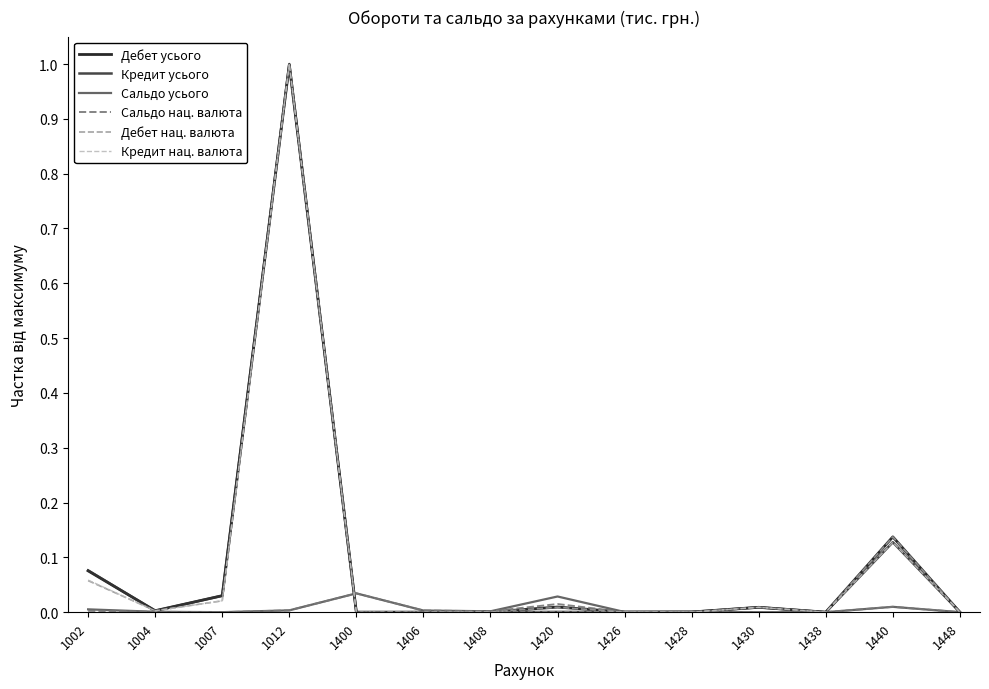

At which category is the sum across all series the highest?

1012